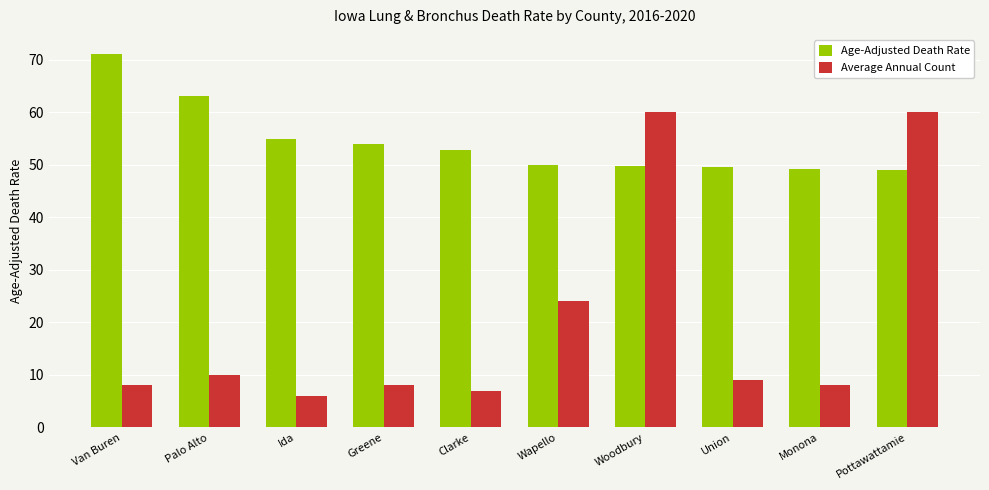

How many values in the Age-Adjusted Death Rate series exceed 52?

5